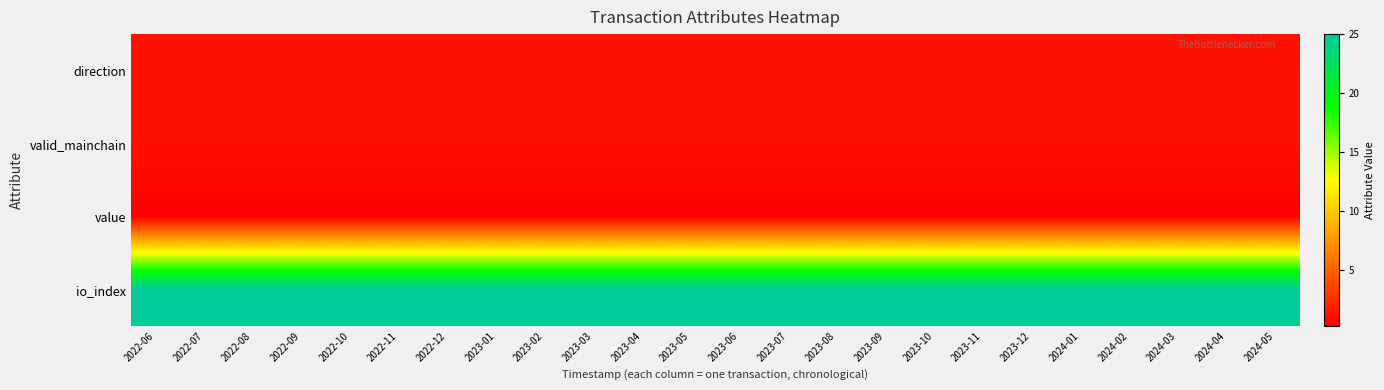

At which category does the chart reach its peak across all series?

2022-06